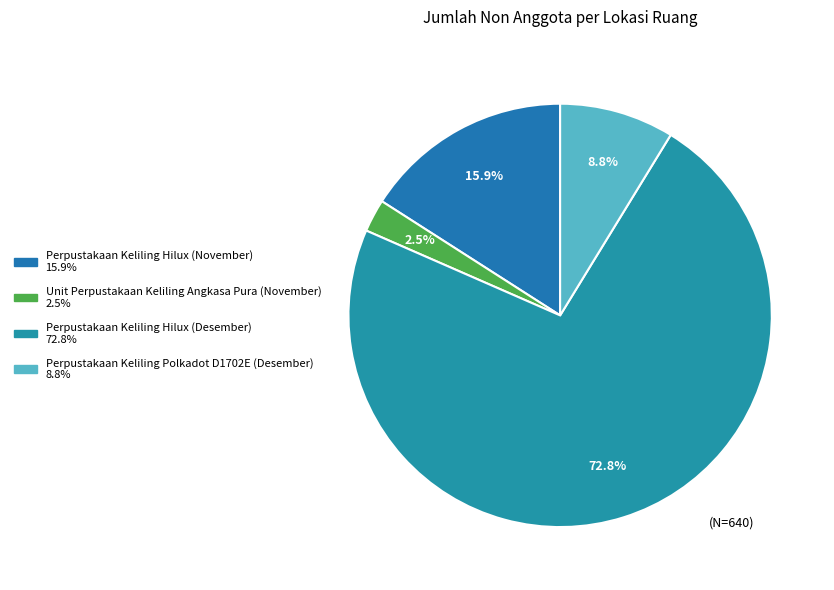

Count the number of slices in the pie.

4